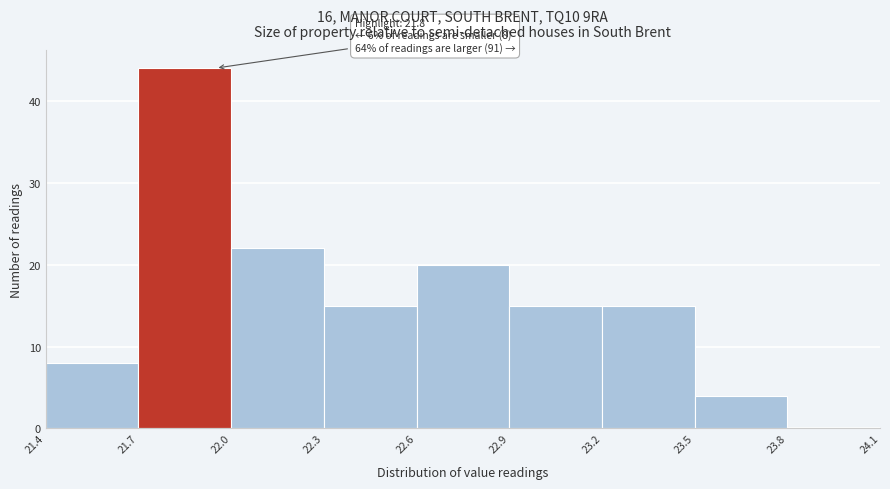

Which range on the x-axis has the tallest bar?

21.7 to 22.0